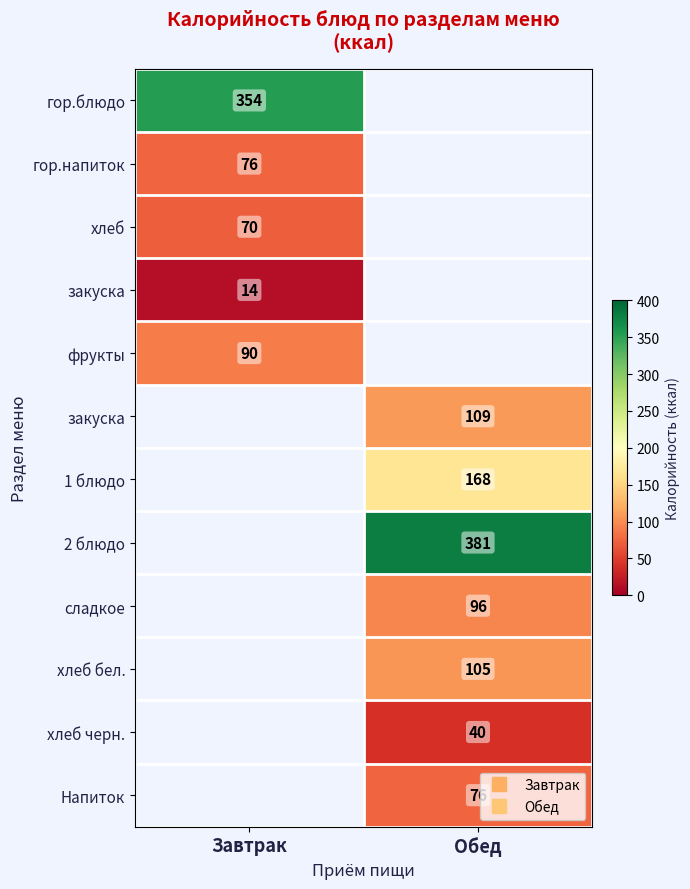

At which category does the chart reach its minimum across all series?

Завтрак